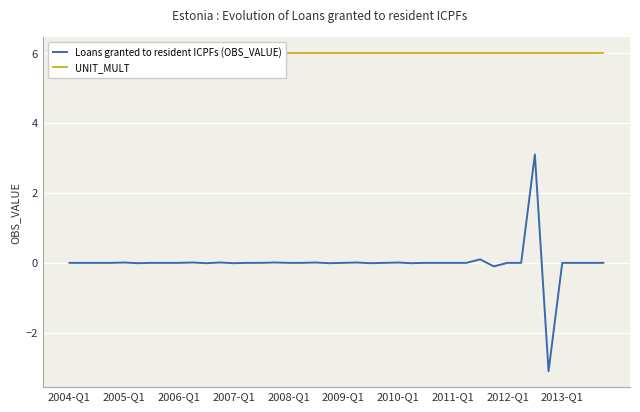

The value of Loans granted to resident ICPFs (OBS_VALUE) at 2013-Q1 is 0.0. True or false?

True